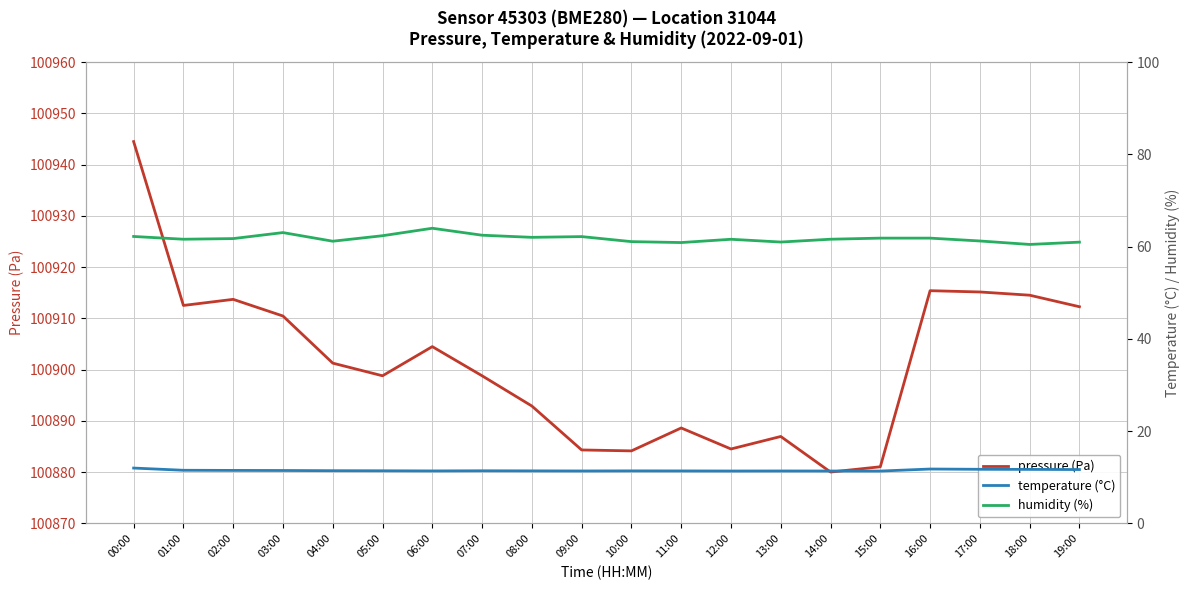

What is the average value of the pressure (Pa) series?

100901.2